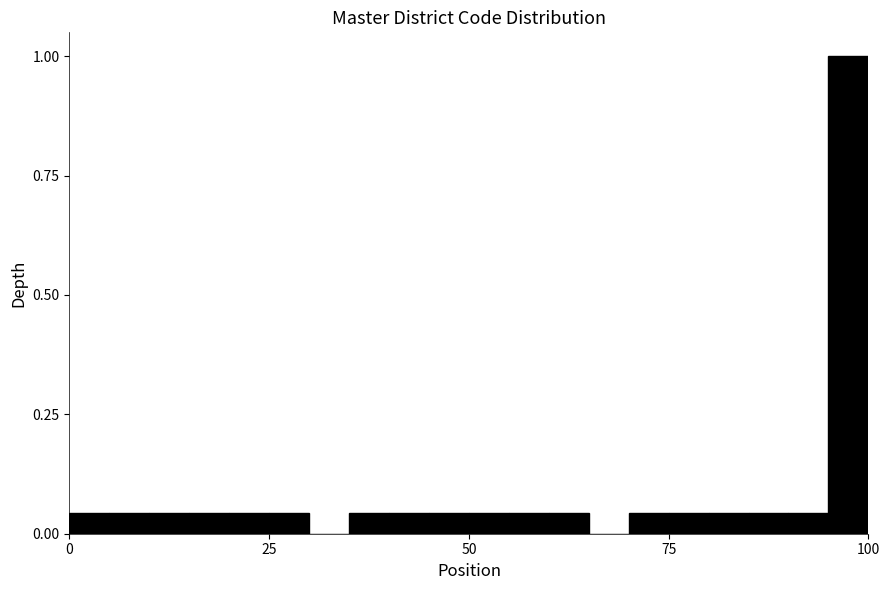

Read against the x-axis, roughly where is the centre of the tallest bar?

100